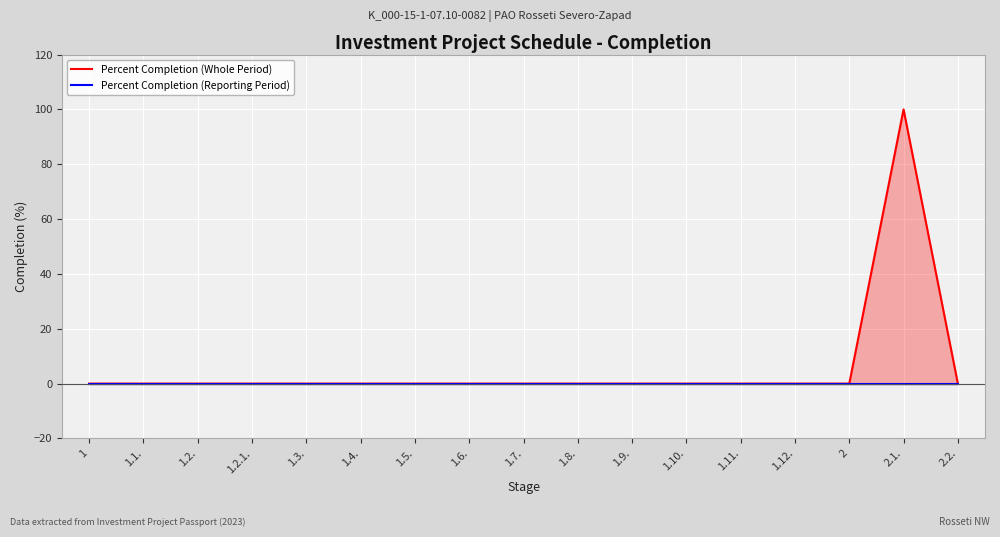

List the series in order of their overall mean, lowest first.

Percent Completion (Reporting Period), Percent Completion (Whole Period)